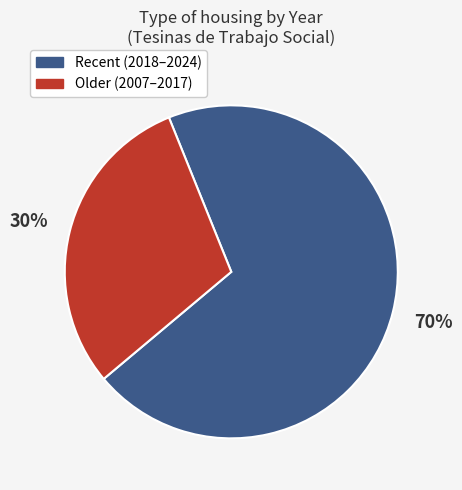

To the nearest percent, what is the difference between the largest and smallest slice percentages?

40%